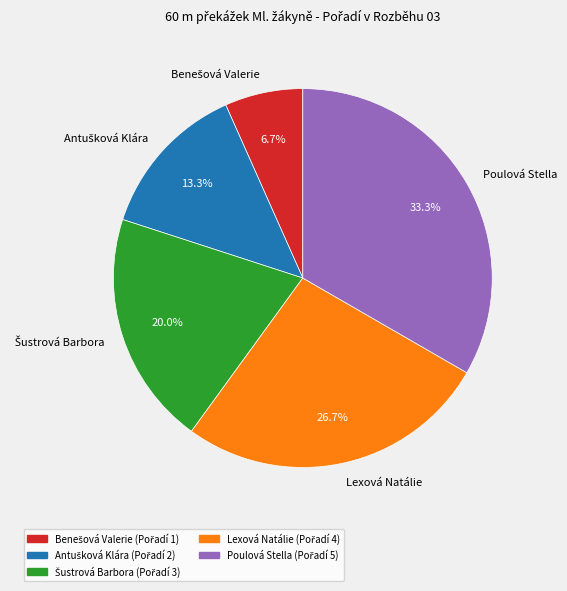

Is there any slice that represents more than half of the pie?

No